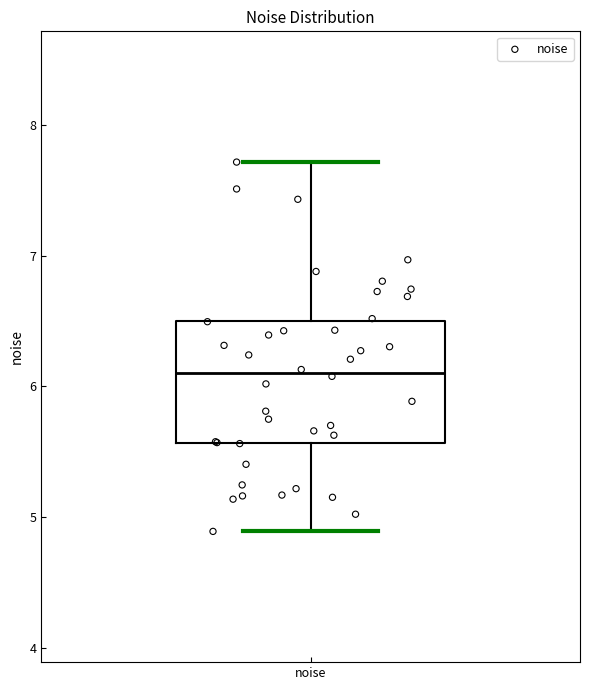

Transcribe this box plot: give where the median line is, the range the box spans, and where the two whiskers end, as read against the y-axis. The values are not printed on the chart, so give them approximately, as read against the axis.

median 6.1, box 5.6 to 6.5, whiskers 4.9 to 7.7